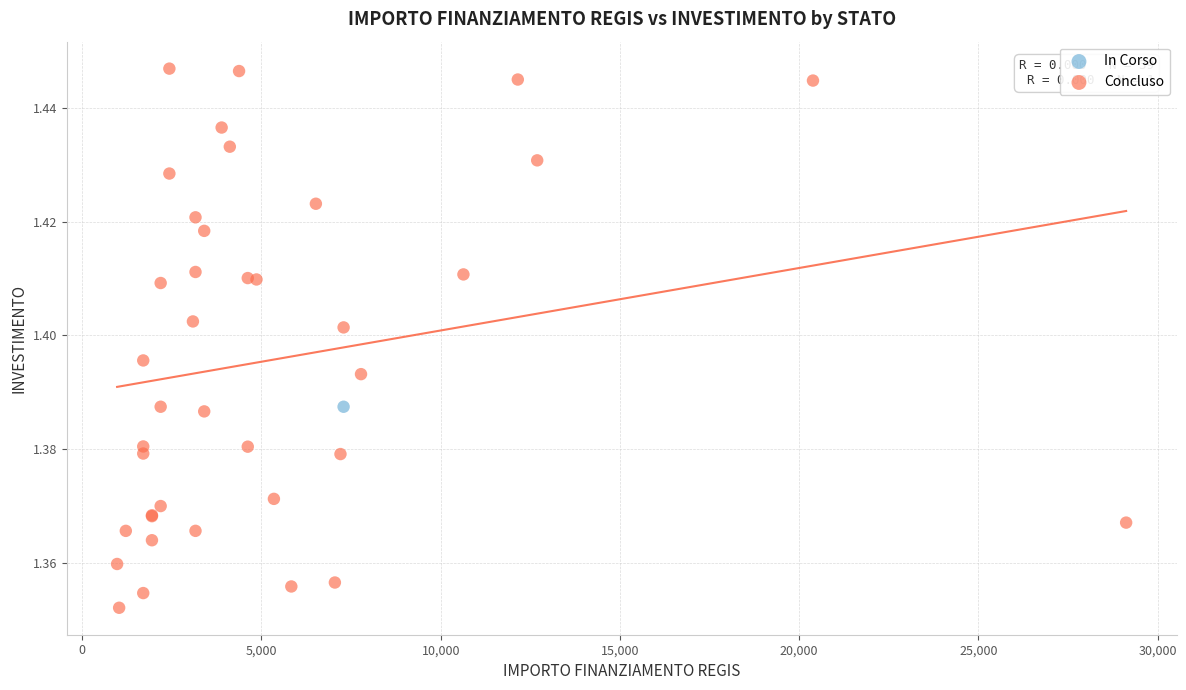

What are all the series names shown in the legend?

In Corso, Concluso